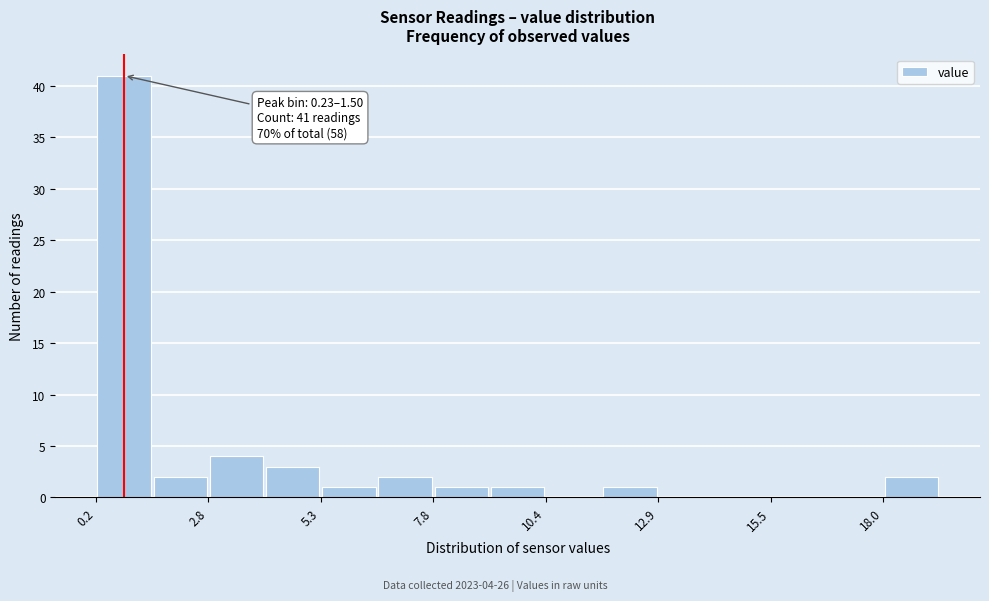

Around what value on the x-axis is the tallest bar? Give the approximate position of its centre, as read against the axis.

1.0